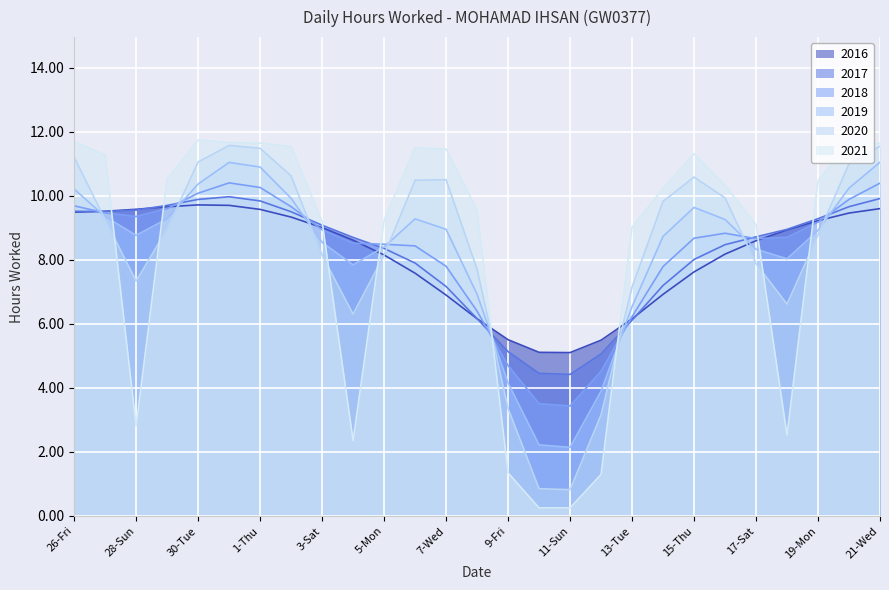

Count the number of categories in the chart.

27